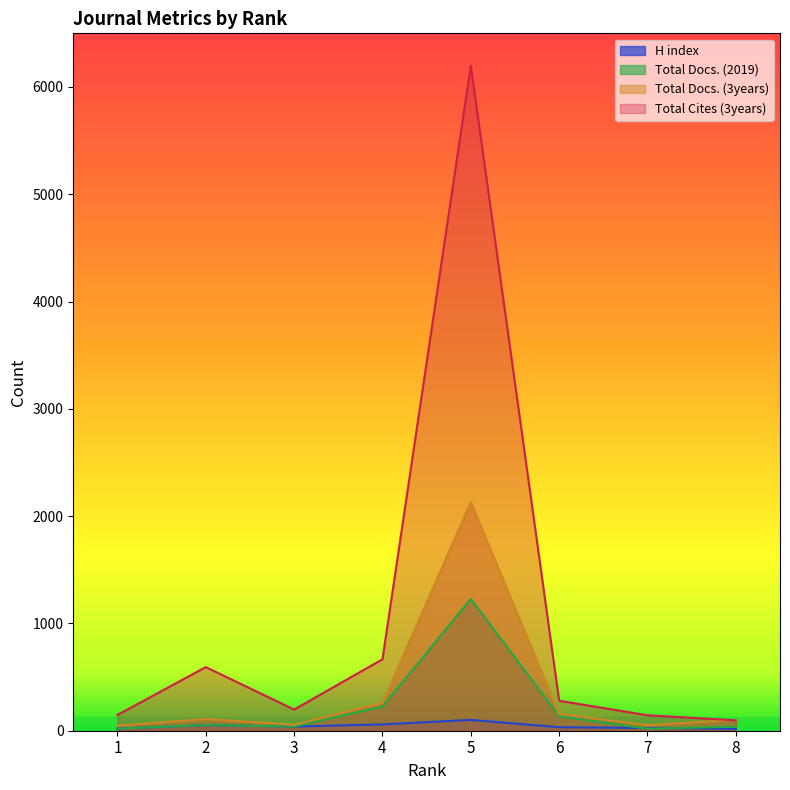

Which series has the widest spread of values?

Total Cites (3years)